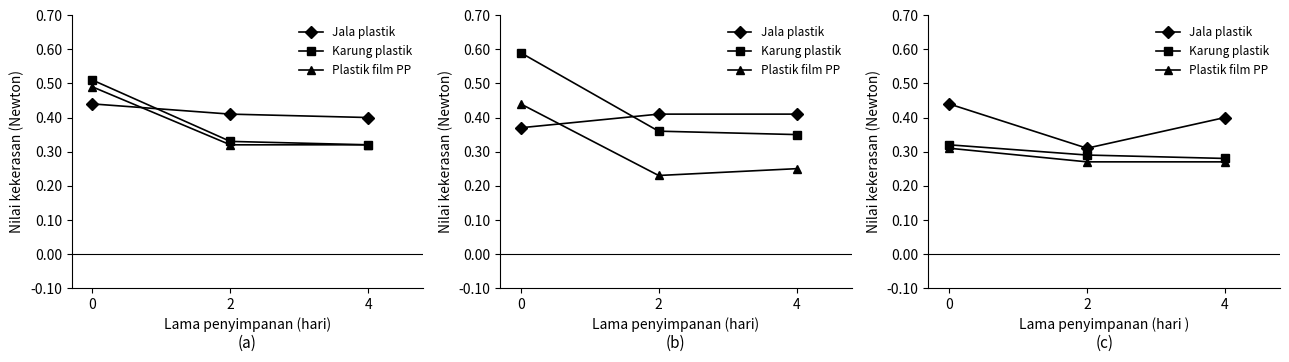

What is the value of the Karung plastik point at the 3rd from the left?

0.3